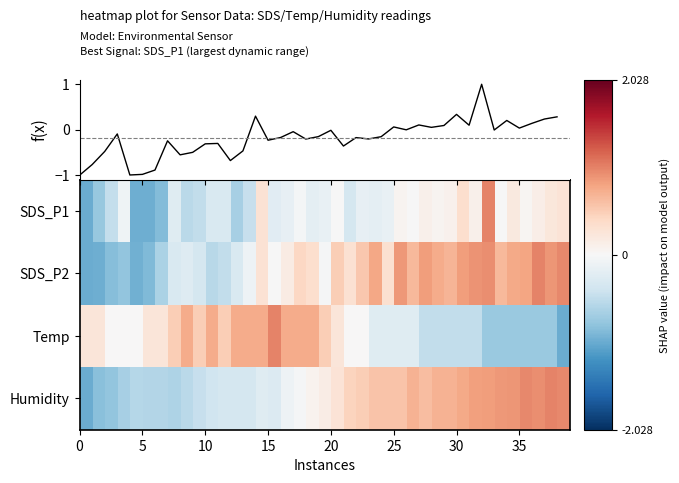

What is the average value of the SDS_P2 series?

0.2